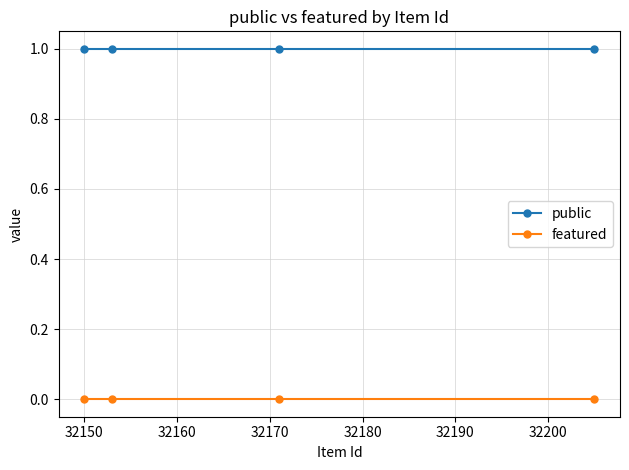

Rank the series by their maximum value, from lowest to highest.

featured, public